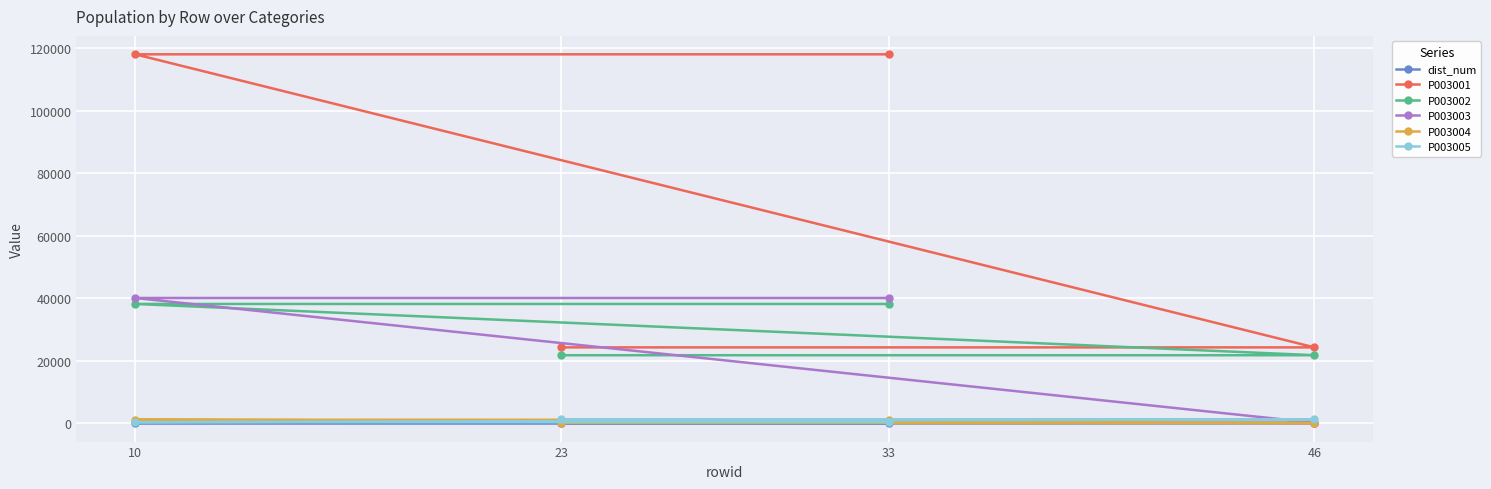

Is the value of P003002 at 46 greater than the value of dist_num at 46?

Yes